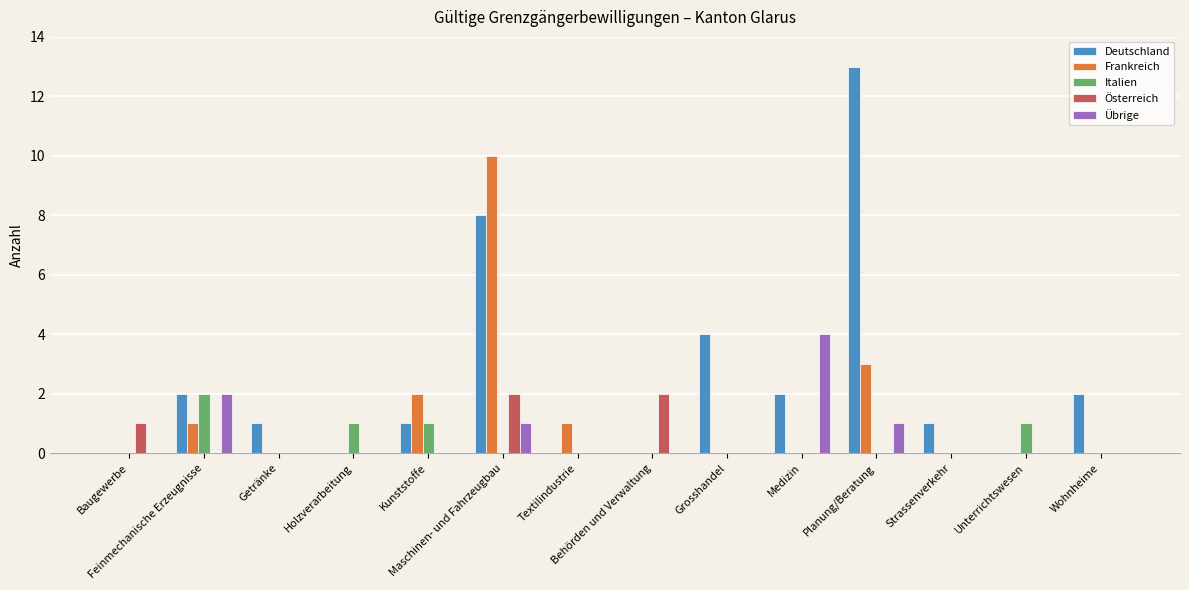

How many categories are shown in the chart?

14